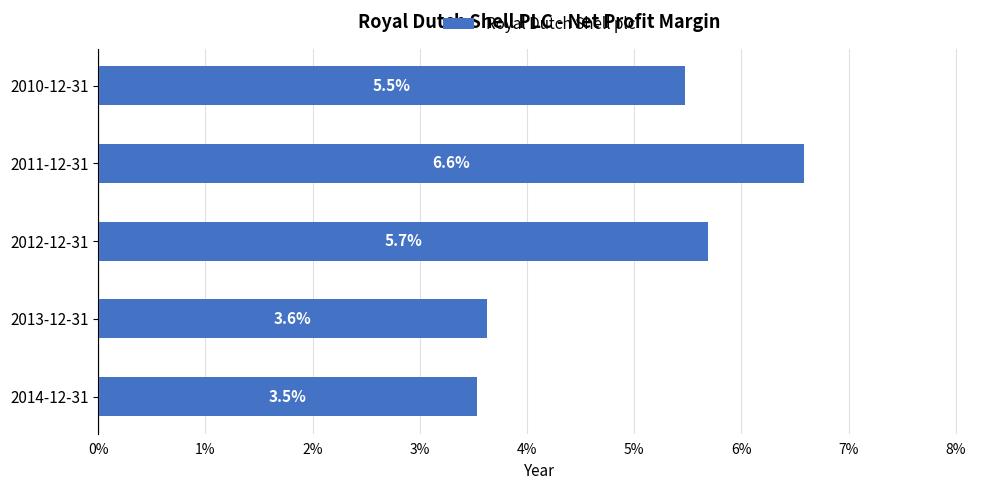

Are the bars grouped side by side (vs. stacked)?

No